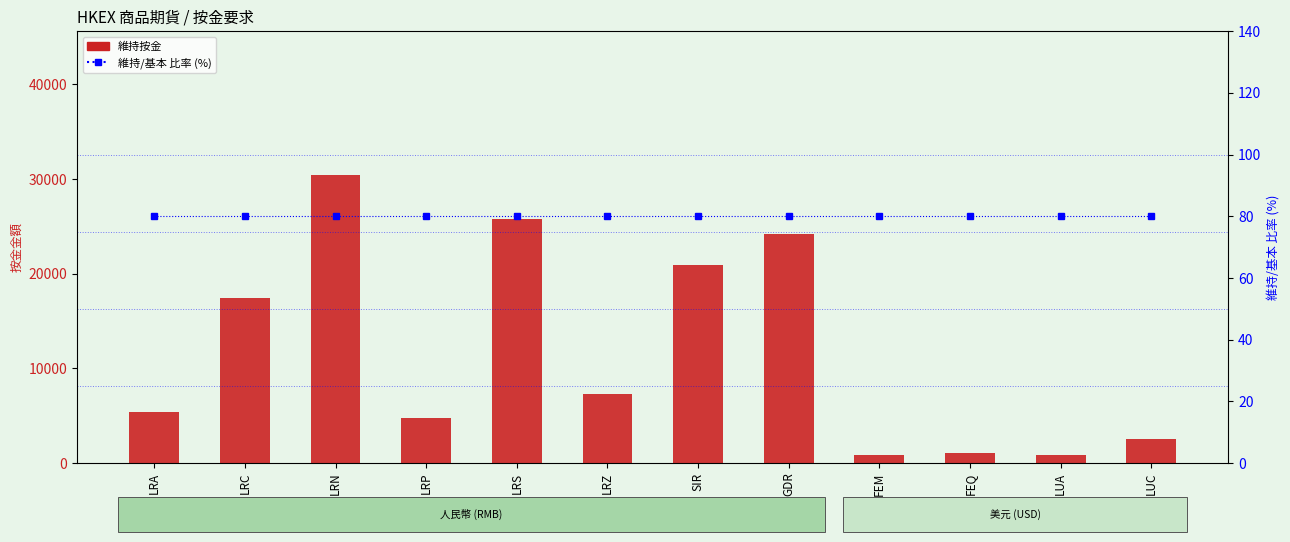

What is the difference between the maximum and minimum values in the 維持按金 series?

29608